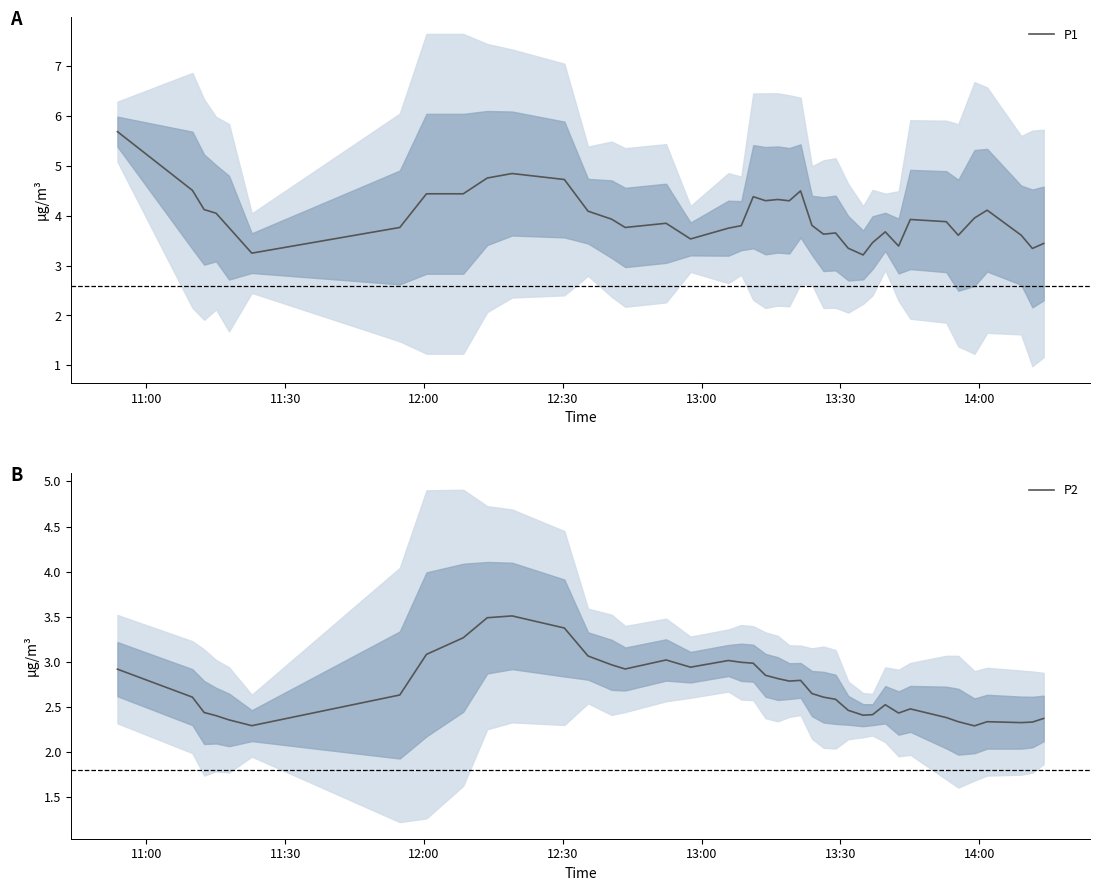

What is the maximum value for P1?

5.7